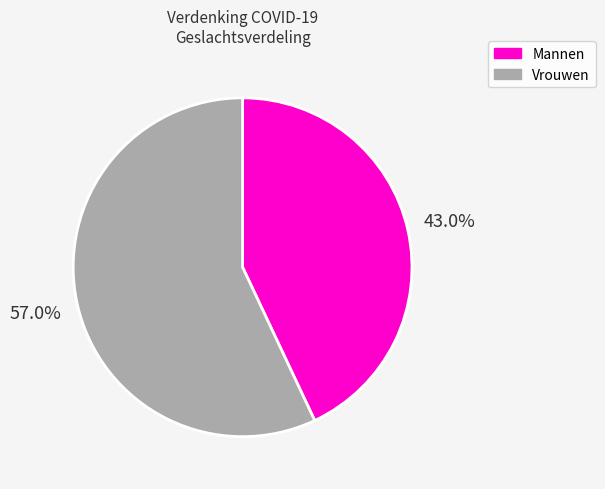

Is there a majority slice in this chart?

Yes